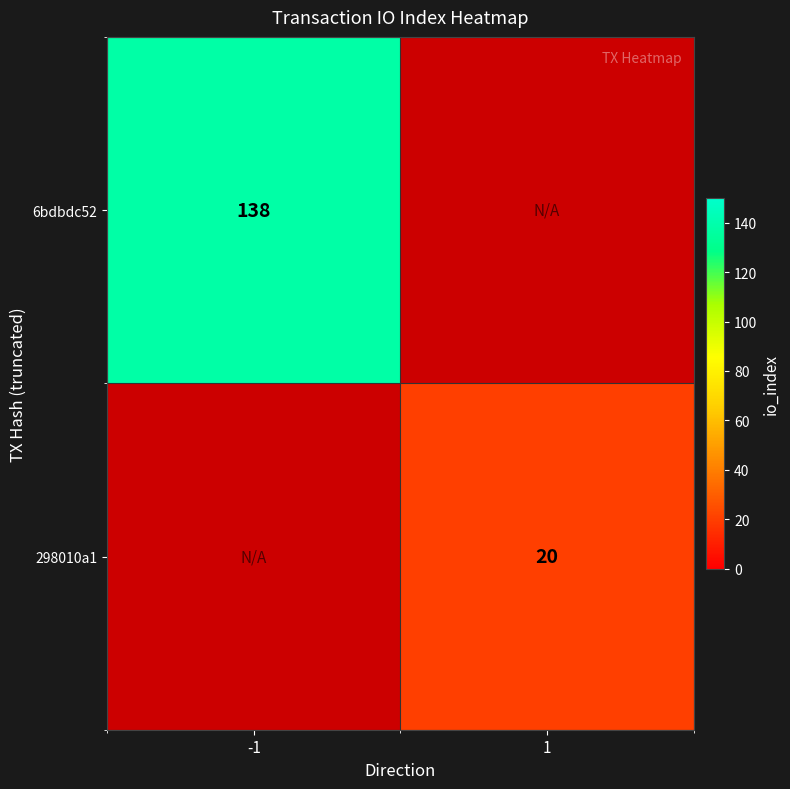

True or false: 298010a1 has a value of 0.0 at -1.

True